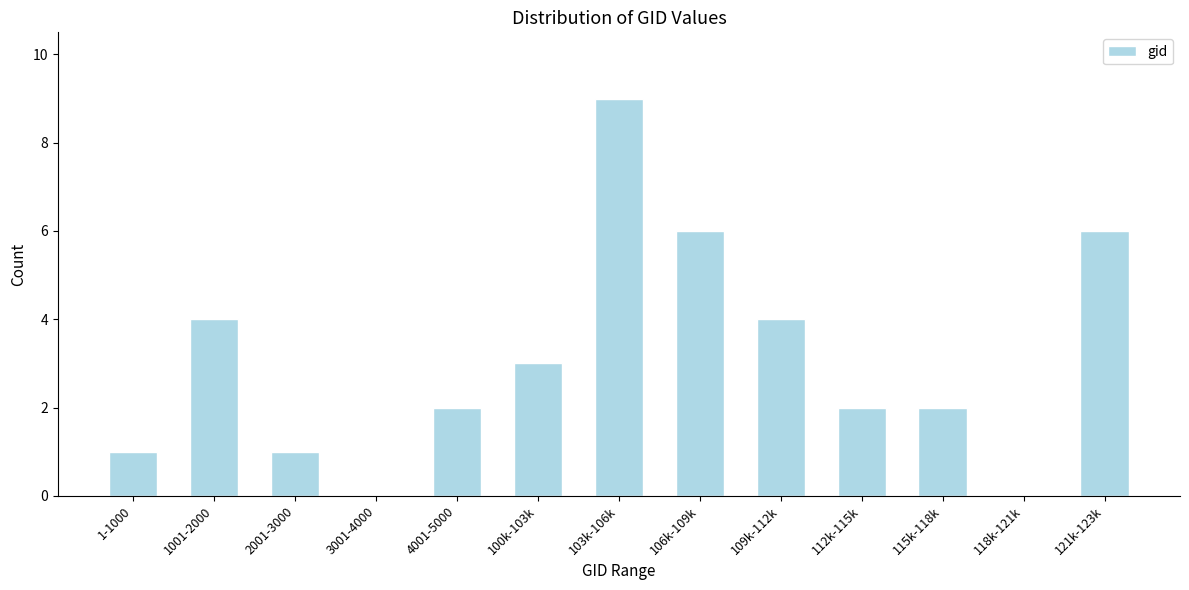

Reading left to right, what are all the values shown in this chart?

1-1000=1	1001-2000=4	2001-3000=1	3001-4000=0	4001-5000=2	100k-103k=3	103k-106k=9	106k-109k=6	109k-112k=4	112k-115k=2	115k-118k=2	118k-121k=0	121k-123k=6